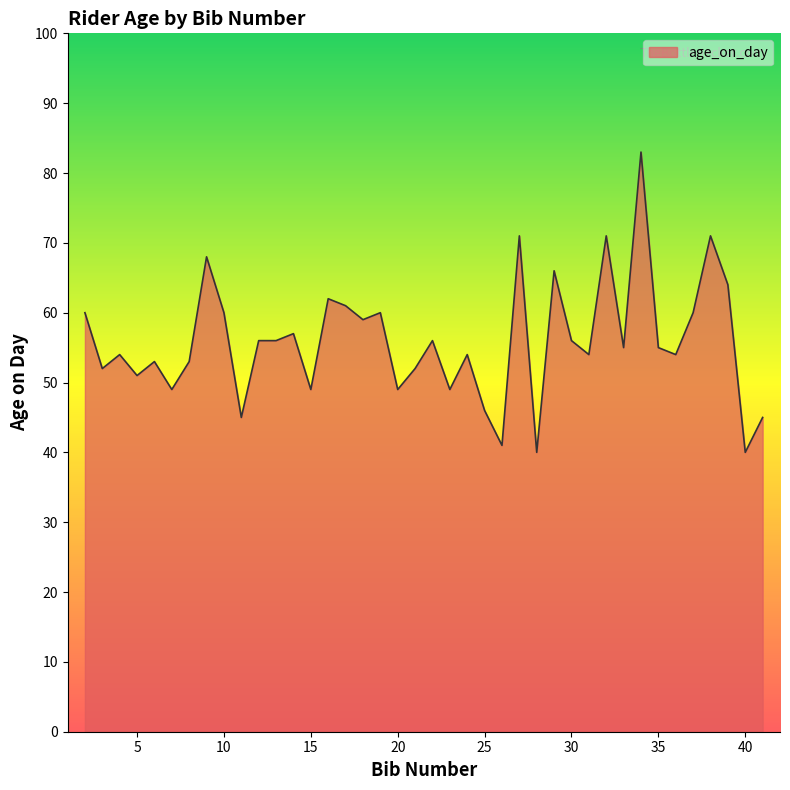

What is the difference between the maximum and minimum values?

43